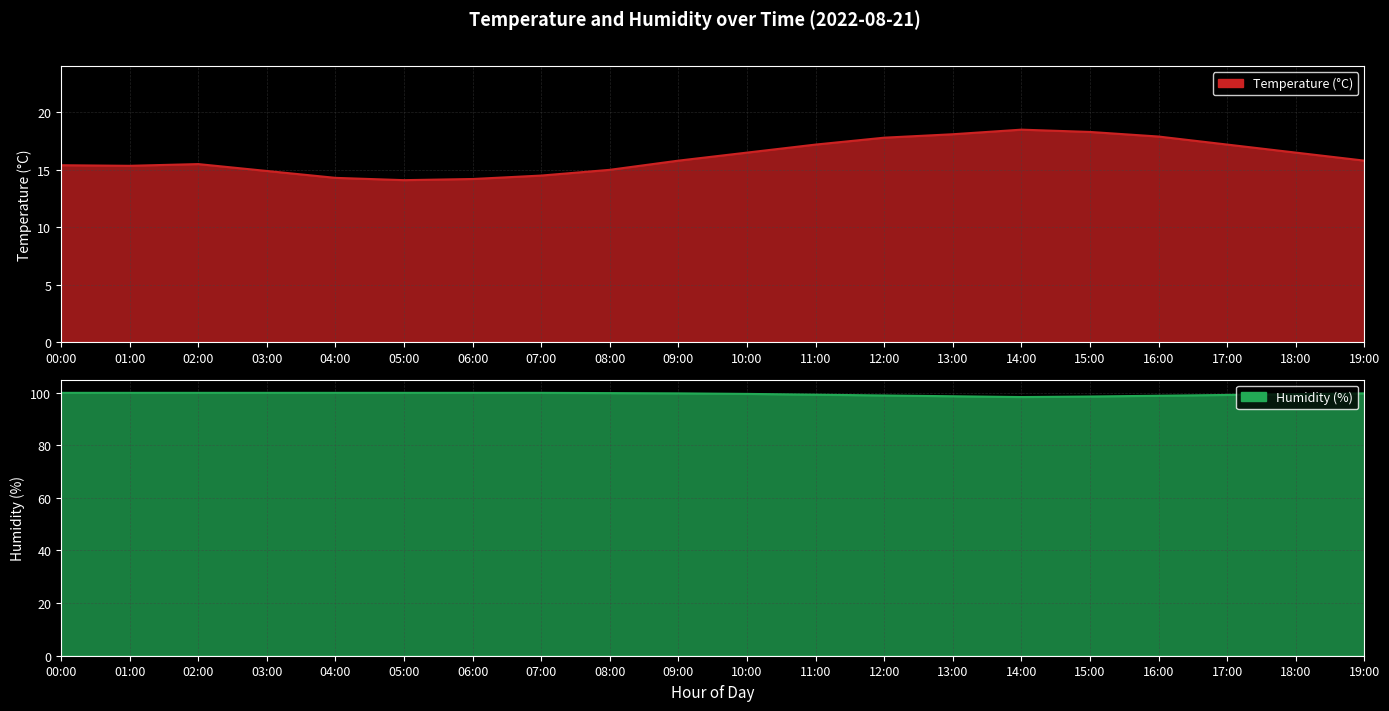

List the series in order of their peak value, lowest first.

temperature, humidity